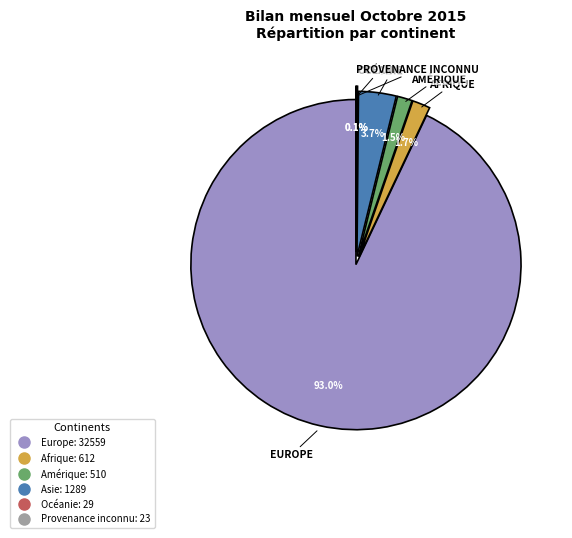

Which slice is the largest?

Europe